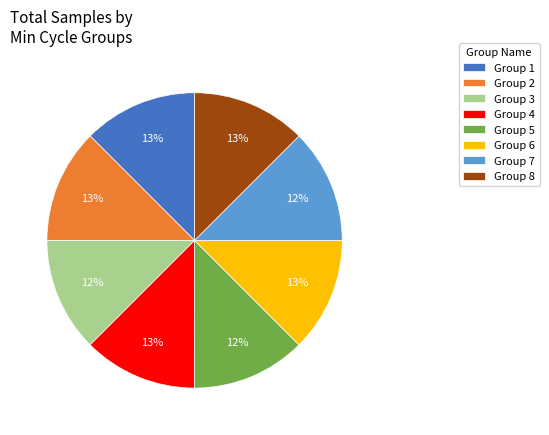

Do Group 1 and Group 3 together represent more than half of the pie?

No